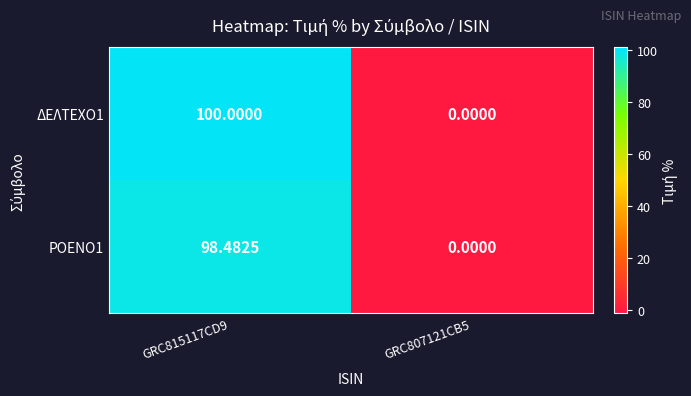

Is the value of ΡΟΕΝΟ1 at GRC815117CD9 greater than the value of ΔΕΛΤΕΧΟ1 at GRC815117CD9?

No